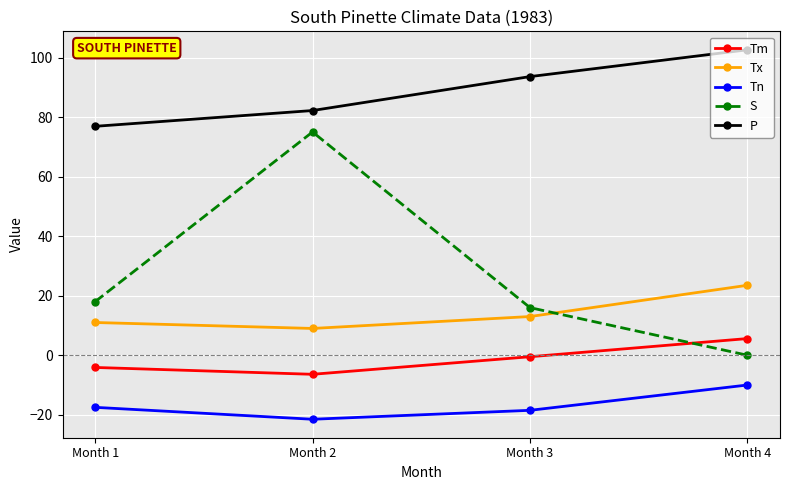

What is the difference between the Tn values at Month 4 and Month 3?

8.5